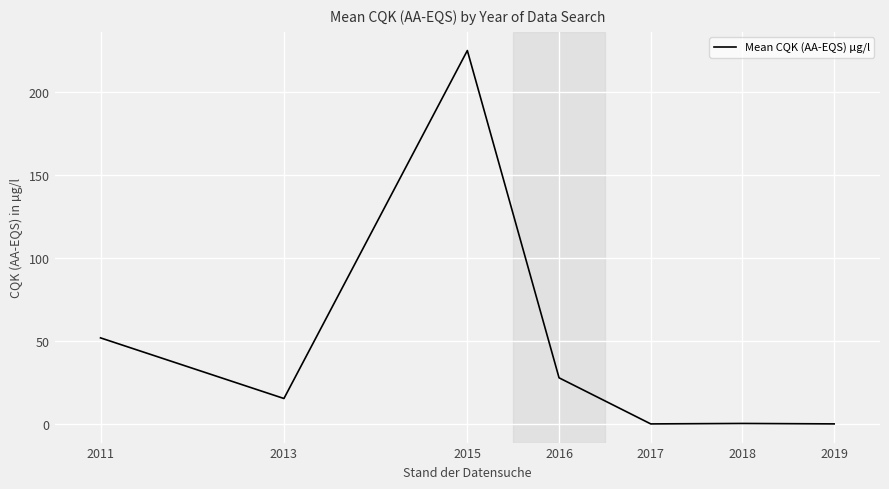

At which category does the data reach its first local valley?

2013